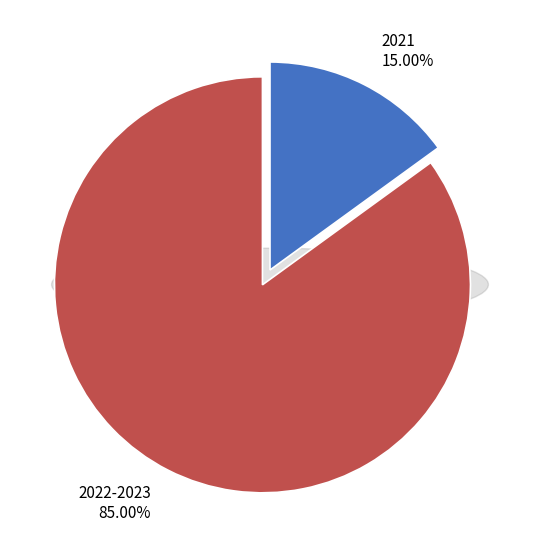

The 2022-2023 slice represents 76% of the pie. True or false?

False